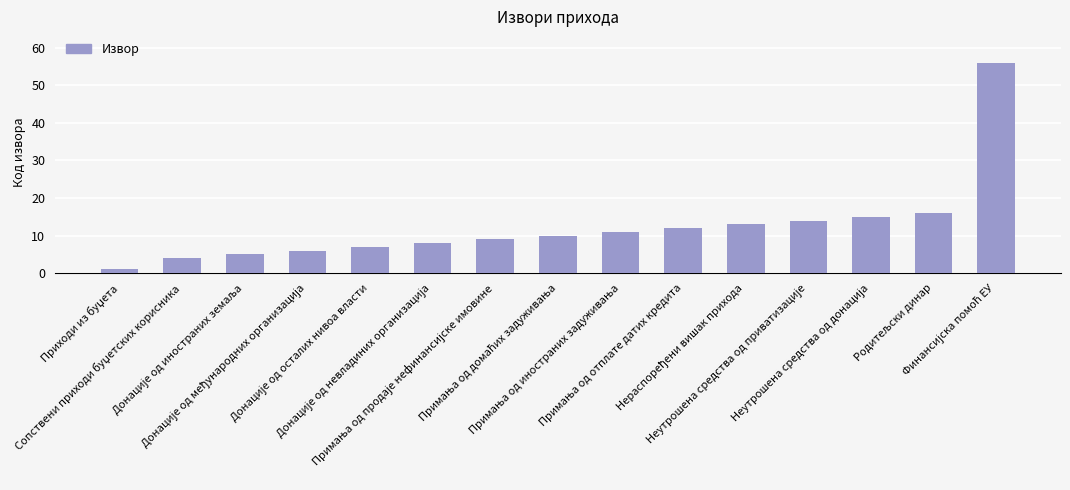

What is the difference between the maximum and minimum values?

55